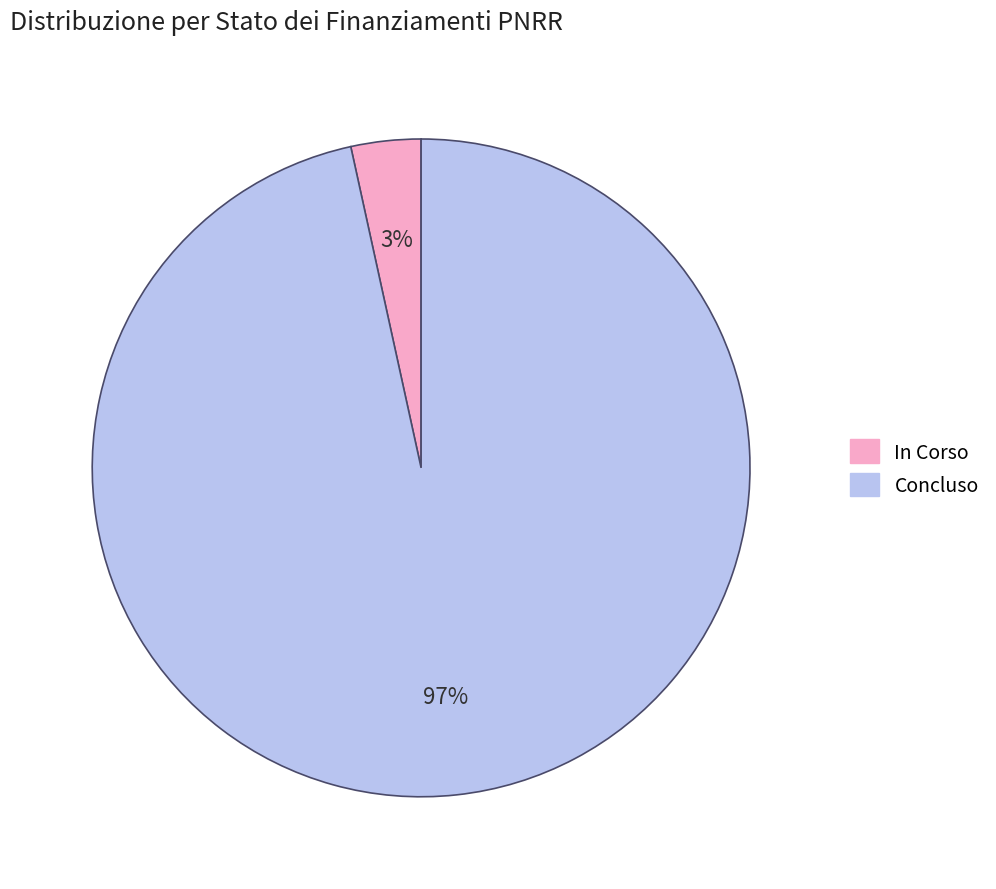

To the nearest percent, what is the average slice percentage?

50%